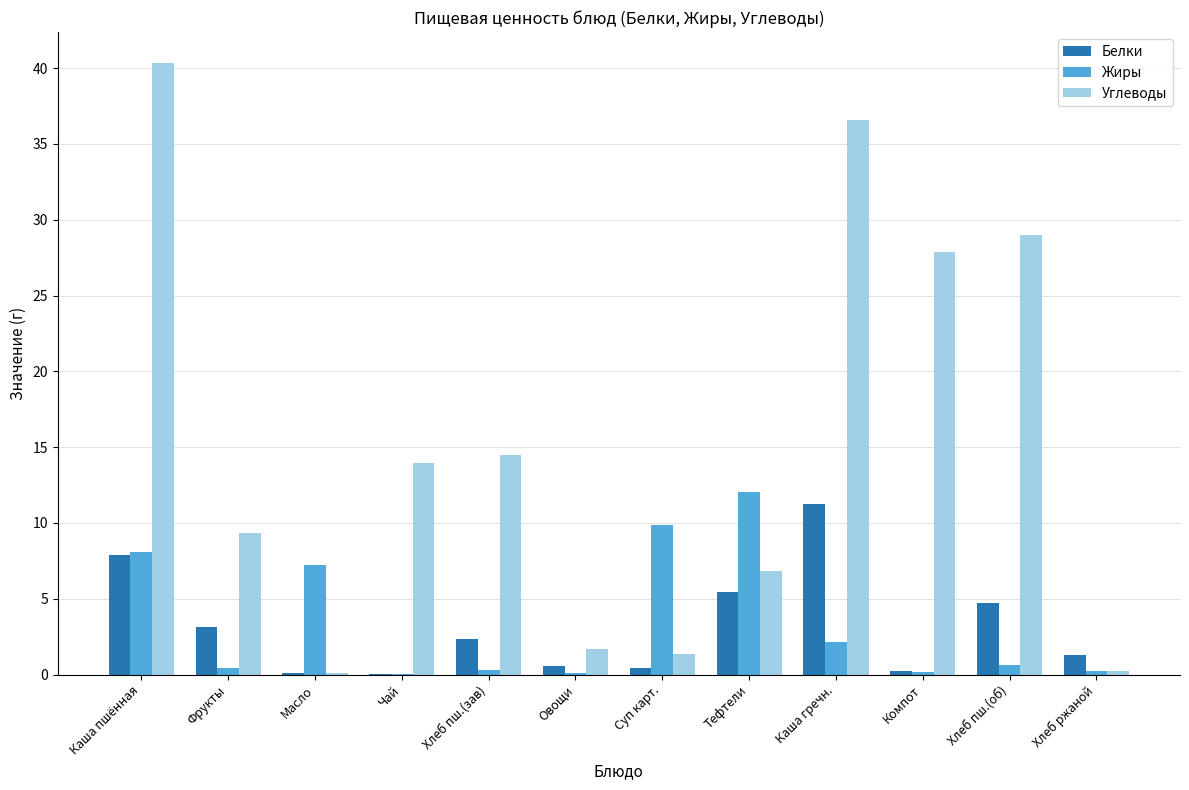

The value of Углеводы at Хлеб пш.(зав) is 9.4. True or false?

False